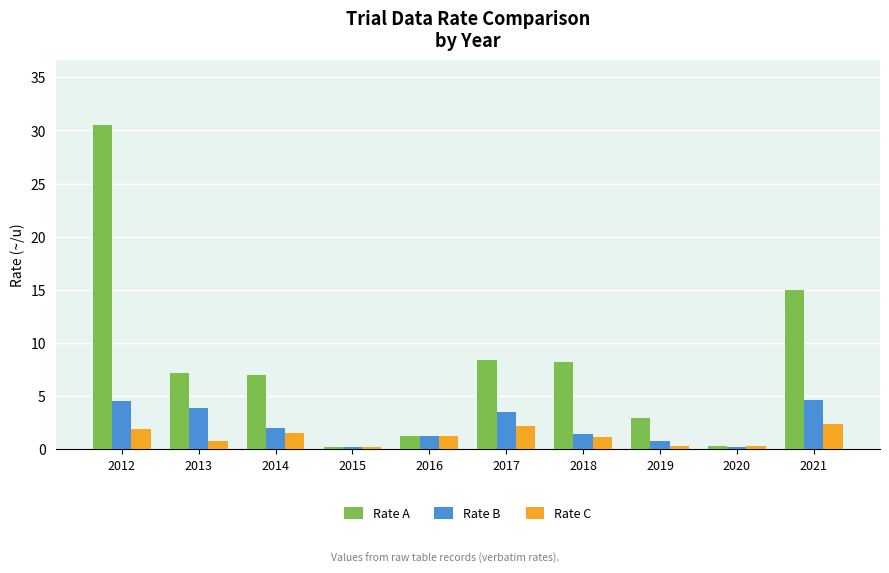

What is the average value of the Rate A series?

8.1